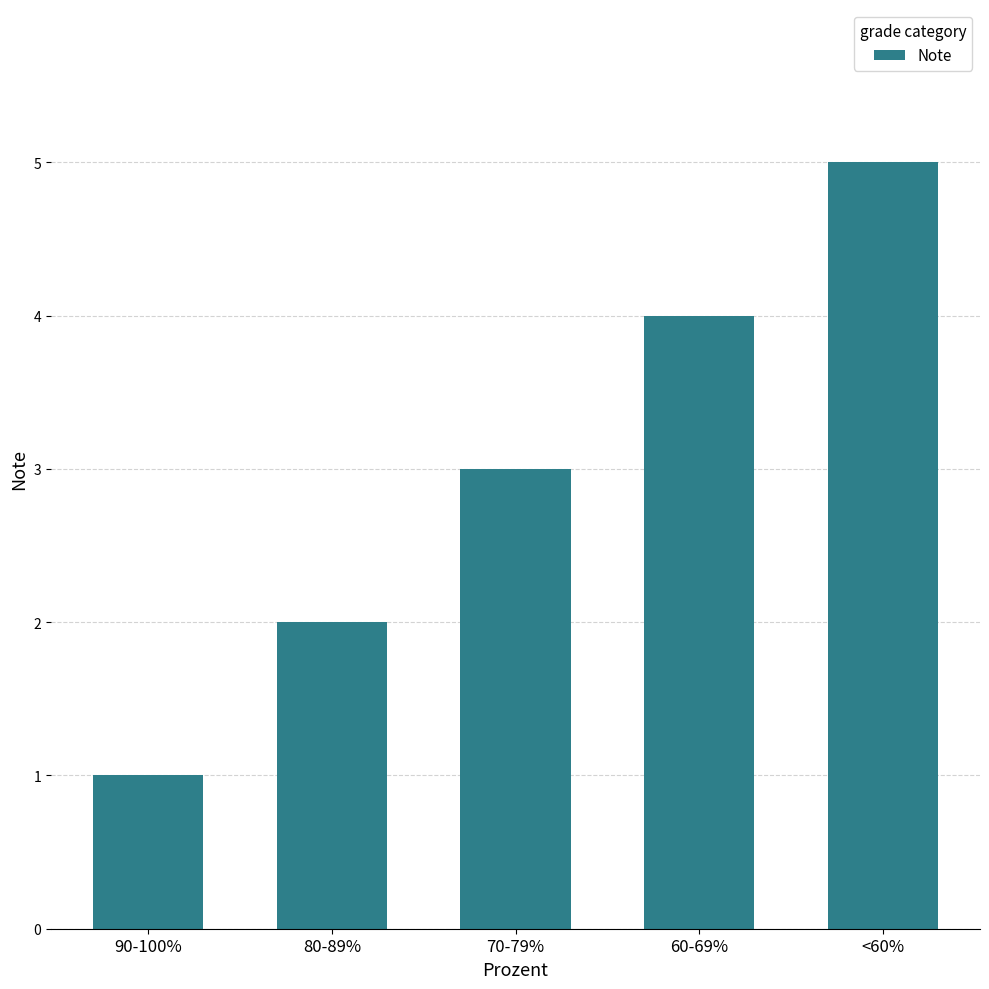

What is the average value?

3